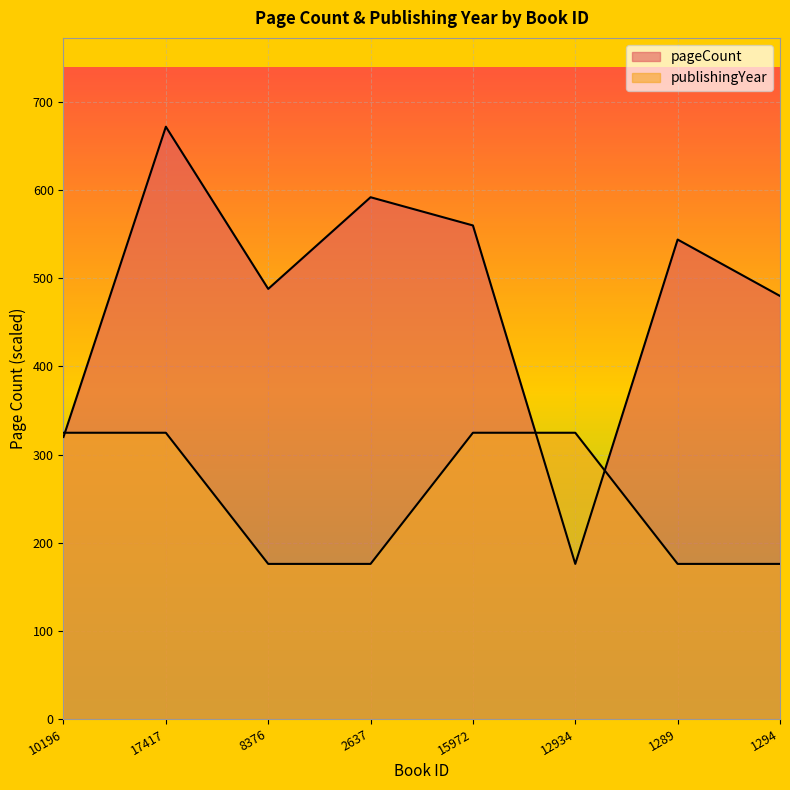

Does the chart display data point markers on the line(s)?

No